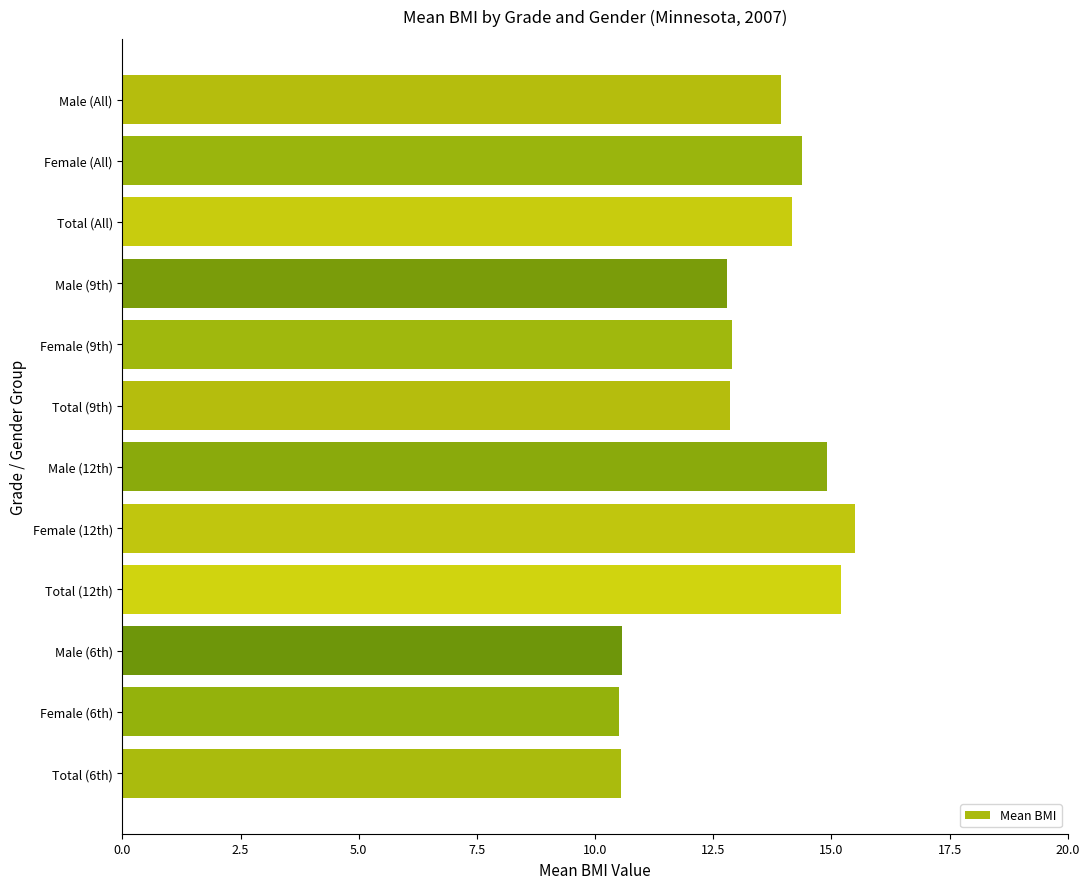

What is the maximum value shown in the chart?

15.5